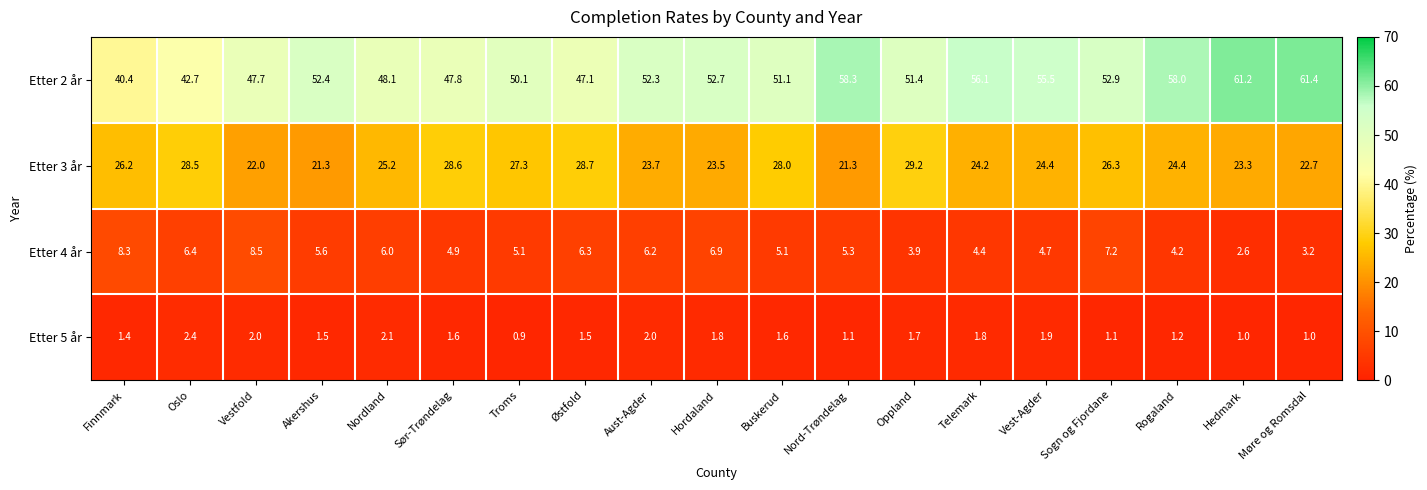

What is the difference between the highest and lowest values at Akershus?

50.9